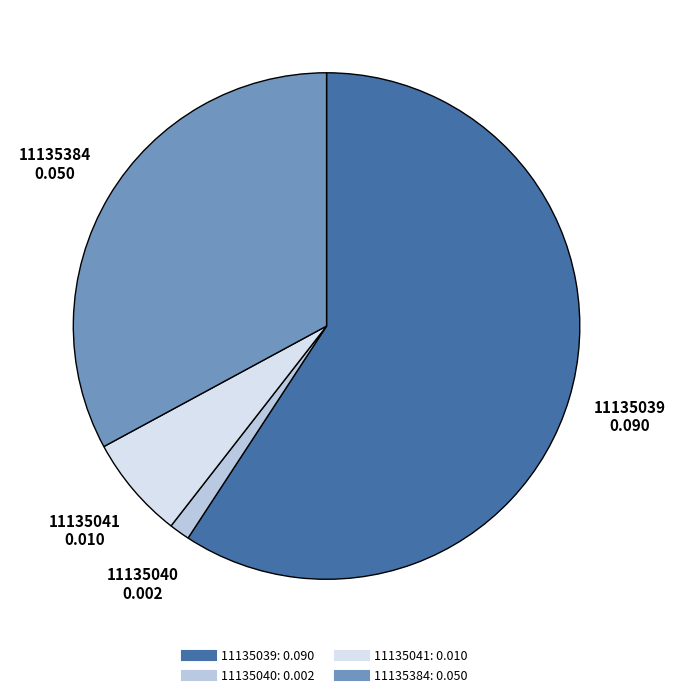

Rank the categories by value from highest to lowest.

11135039, 11135384, 11135041, 11135040